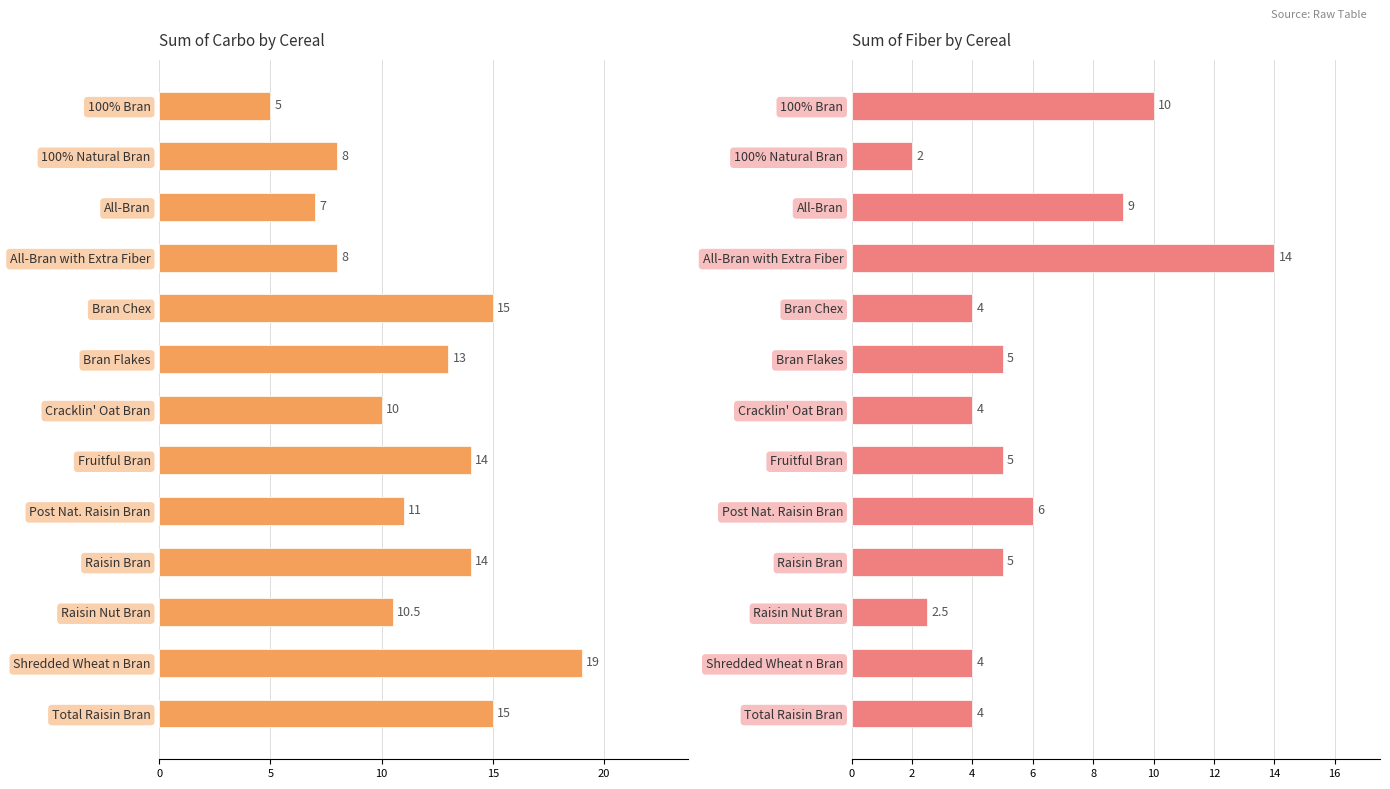

Which series has the widest spread of values?

Sum of carbo